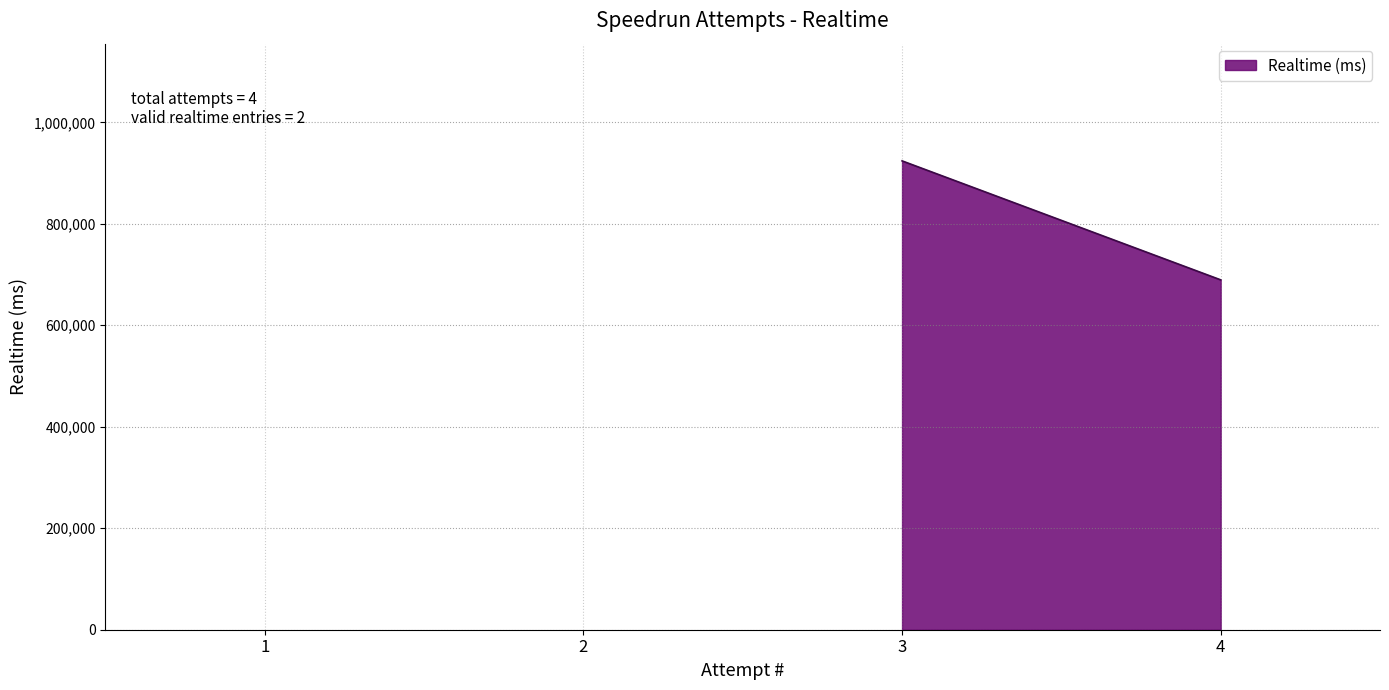

Reading left to right, what are all the values shown in this chart?

924054	689557